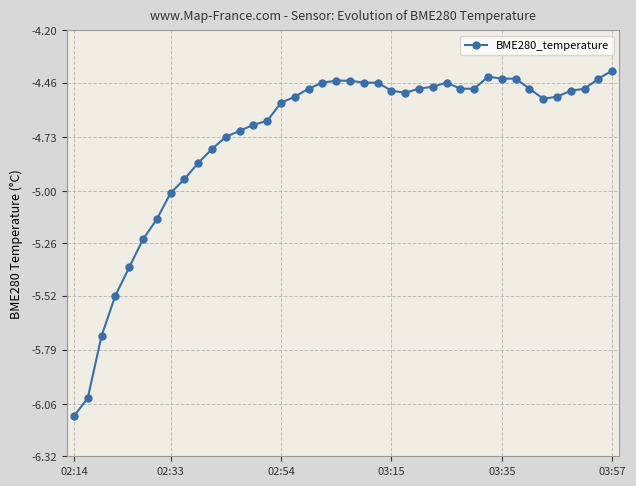

What is the minimum value shown in the chart?

-6.1